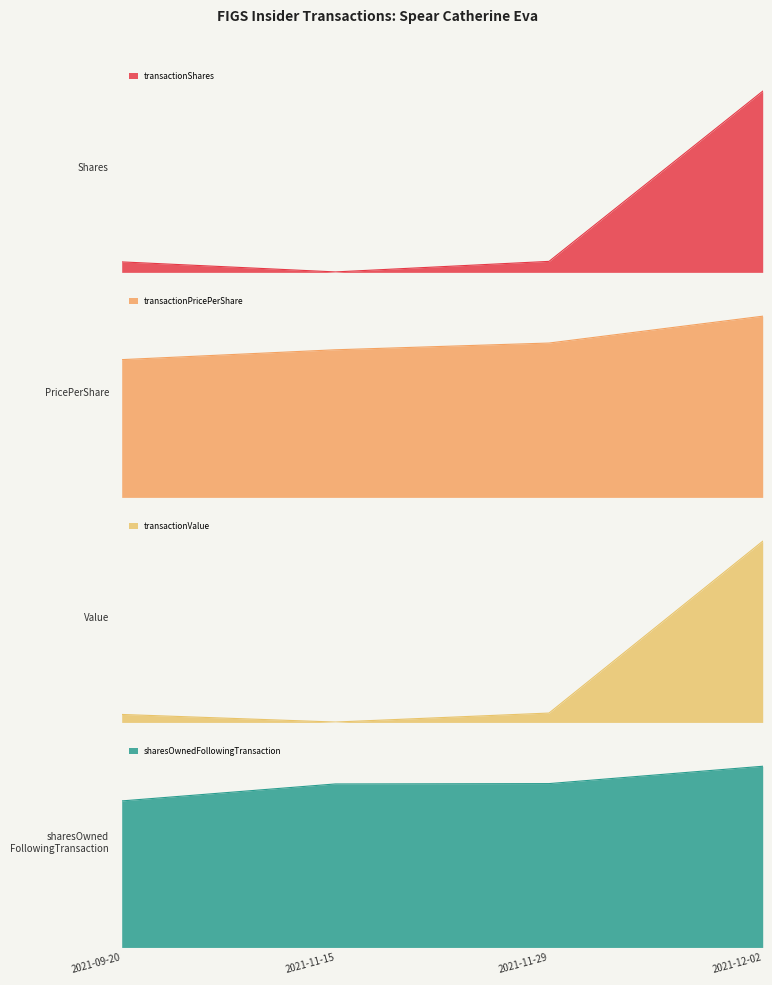

True or false: transactionPricePerShare and sharesOwnedFollowingTransaction intersect in this chart.

False